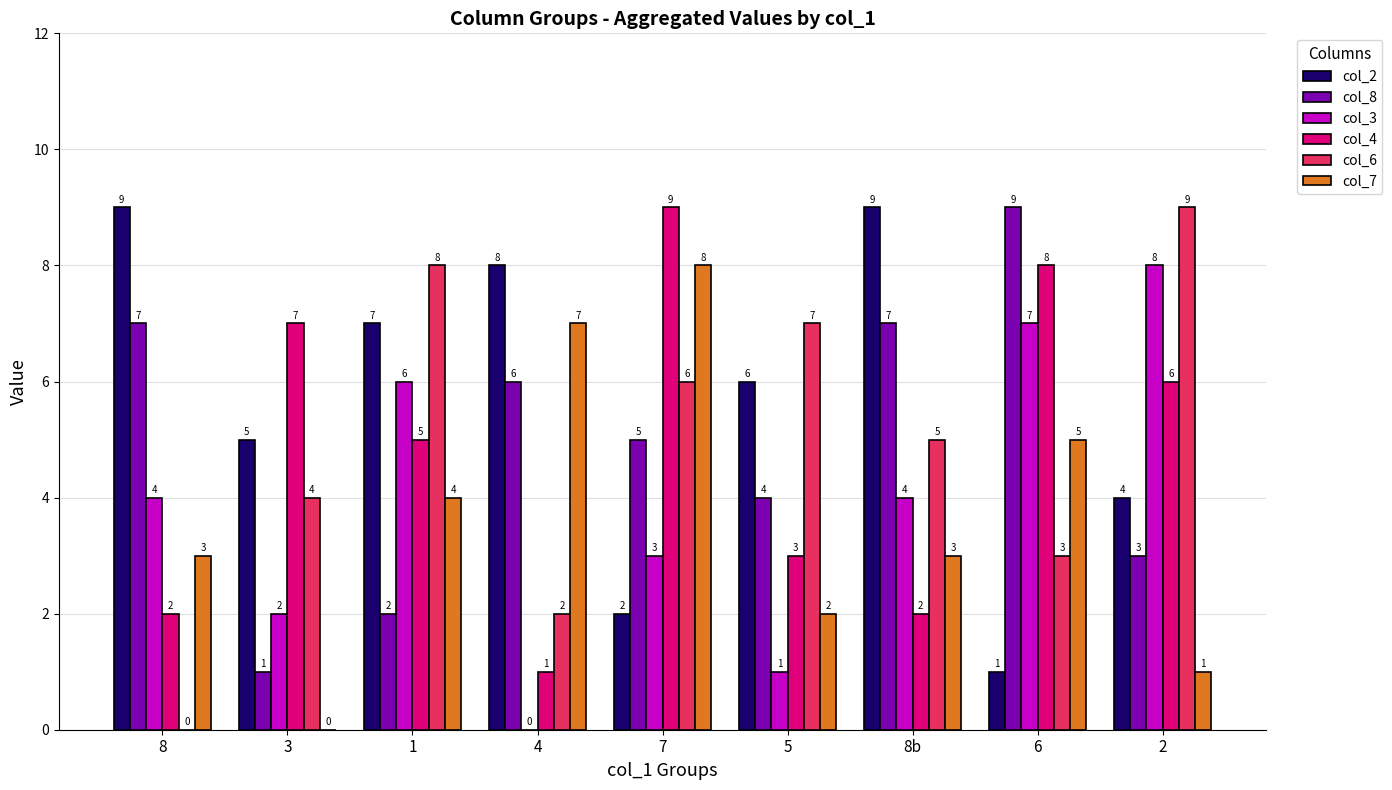

Which series has the largest total across all categories?

col_2